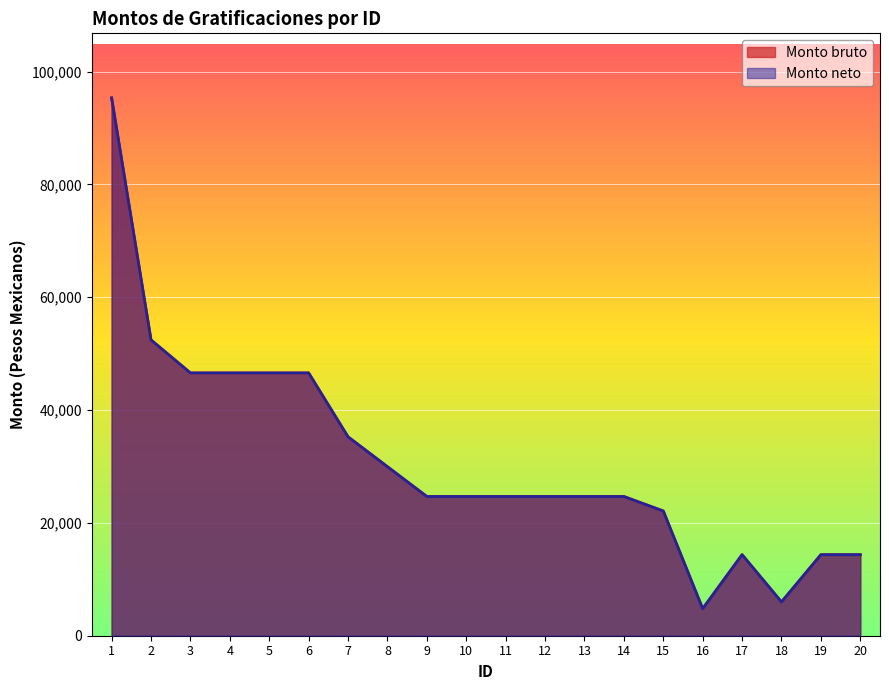

Reading left to right, transcribe all the data shown in this chart.

Monto bruto: 1=95327.1	2=52430.1	3=46575.9	4=46575.9	5=46575.9	6=46575.9	7=35247.9	8=29955.0	9=24672.0	10=24672.0	11=24672.0	12=24672.0	13=24672.0	14=24672.0	15=22101.9	16=4786.7	17=14360.1	18=5983.4	19=14360.1	20=14360.1
Monto neto: 1=95327.1	2=52430.1	3=46575.9	4=46575.9	5=46575.9	6=46575.9	7=35247.9	8=29955.0	9=24672.0	10=24672.0	11=24672.0	12=24672.0	13=24672.0	14=24672.0	15=22101.9	16=4786.7	17=14360.1	18=5983.4	19=14360.1	20=14360.1